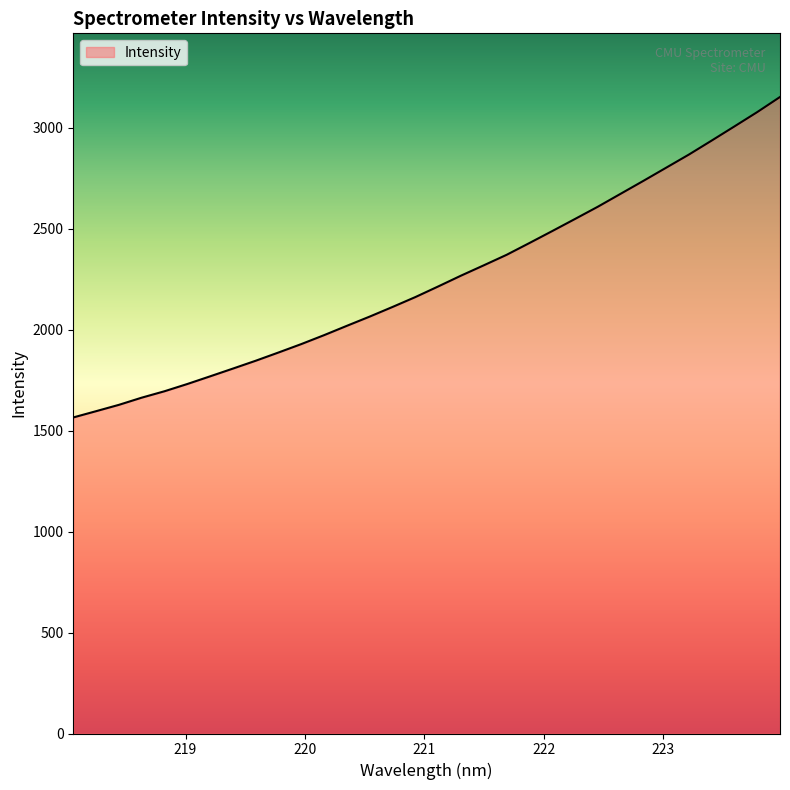

How many values are below 2213?

16